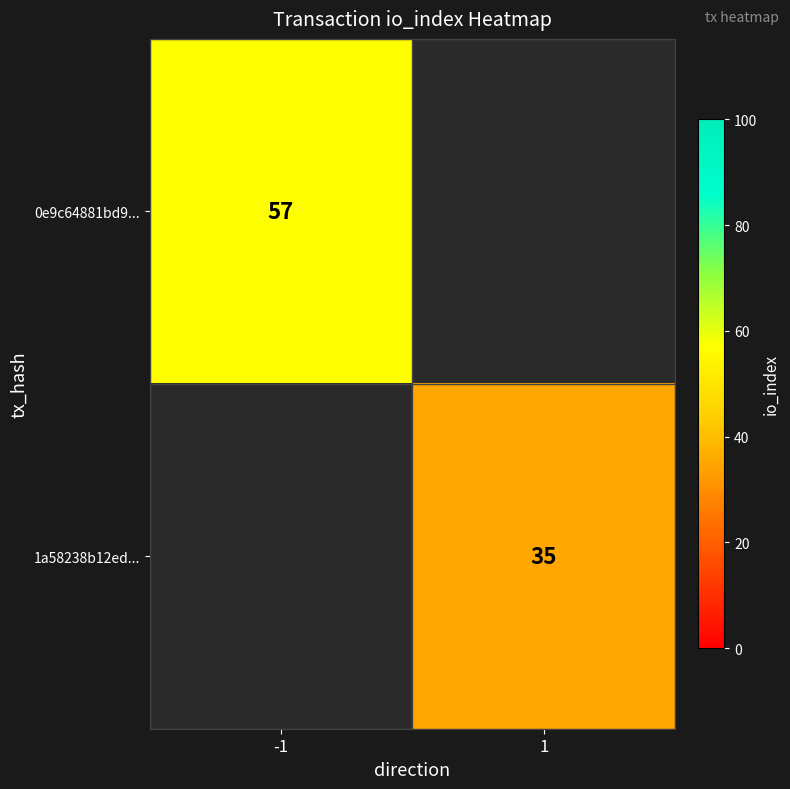

The value of 0e9c64881bd9... at -1 is 91.2. True or false?

False